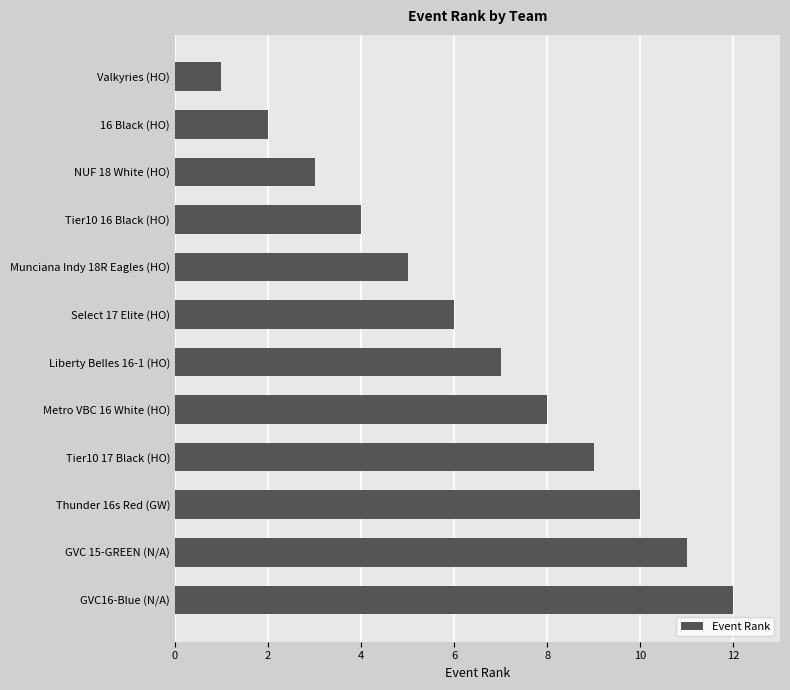

Is it true that the value at Metro VBC 16 White (HO) is 11?

False